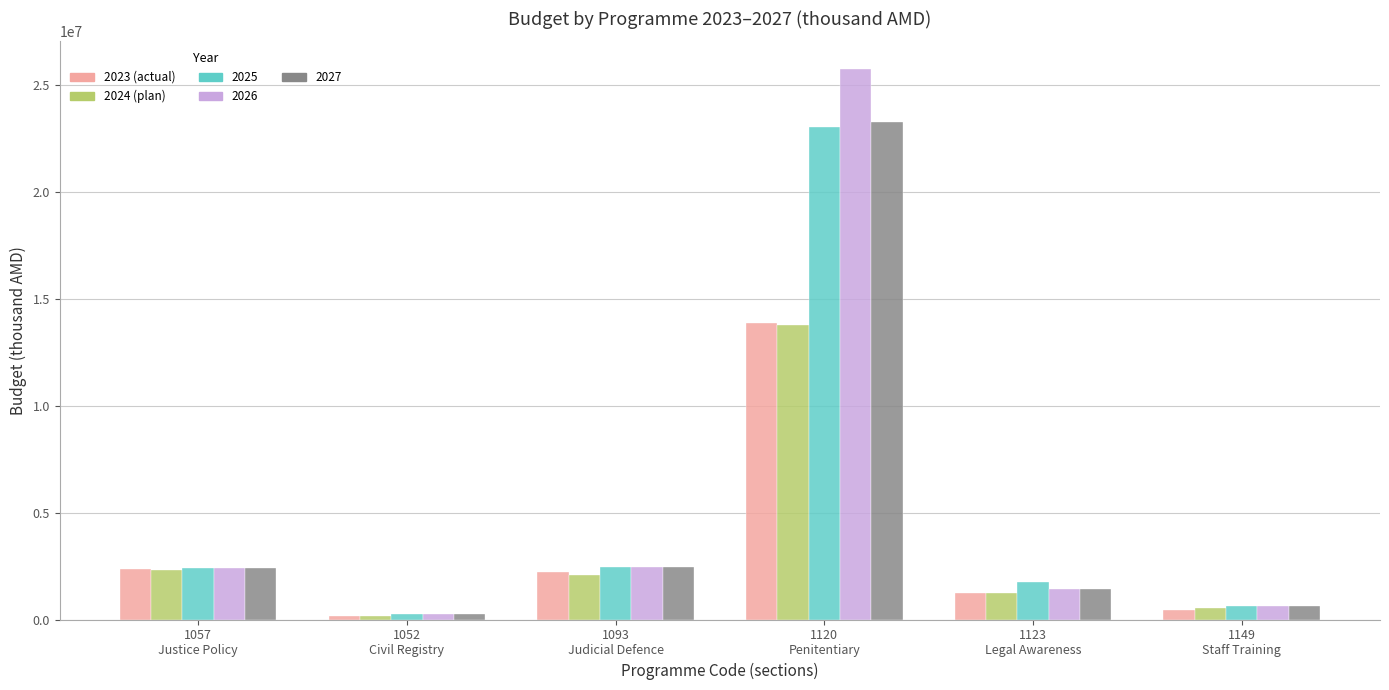

What are all the series names shown in the legend?

2023 (actual), 2024 (plan), 2025, 2026, 2027